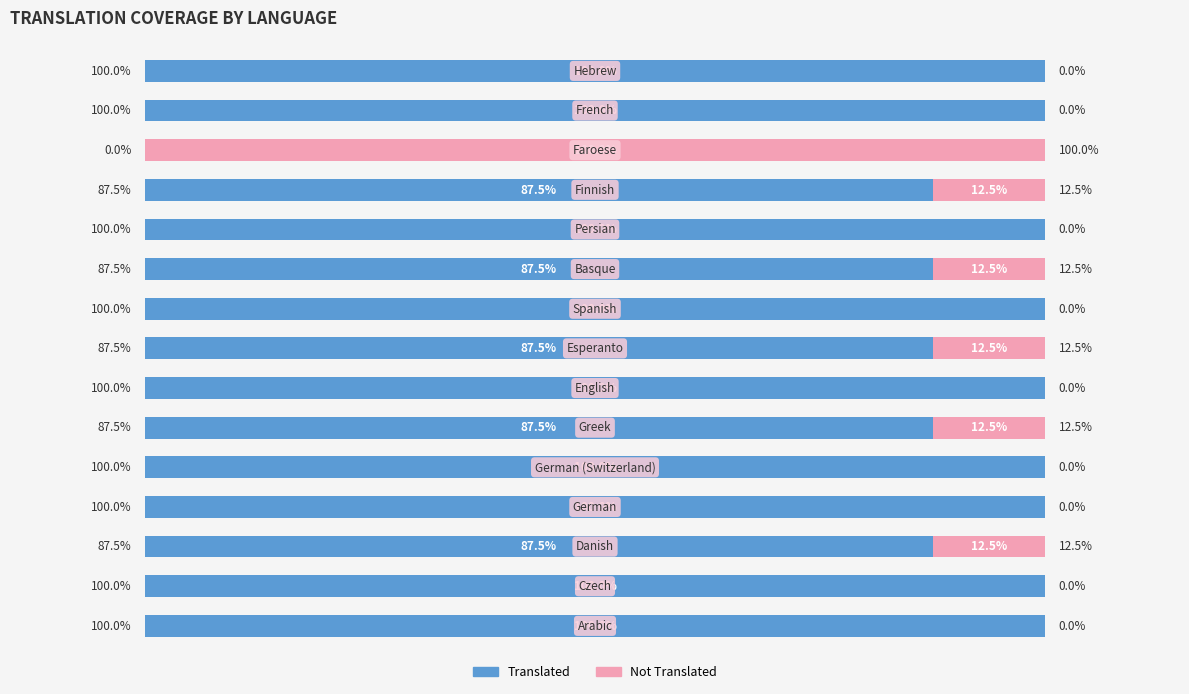

Which series has the widest spread of values?

Translated